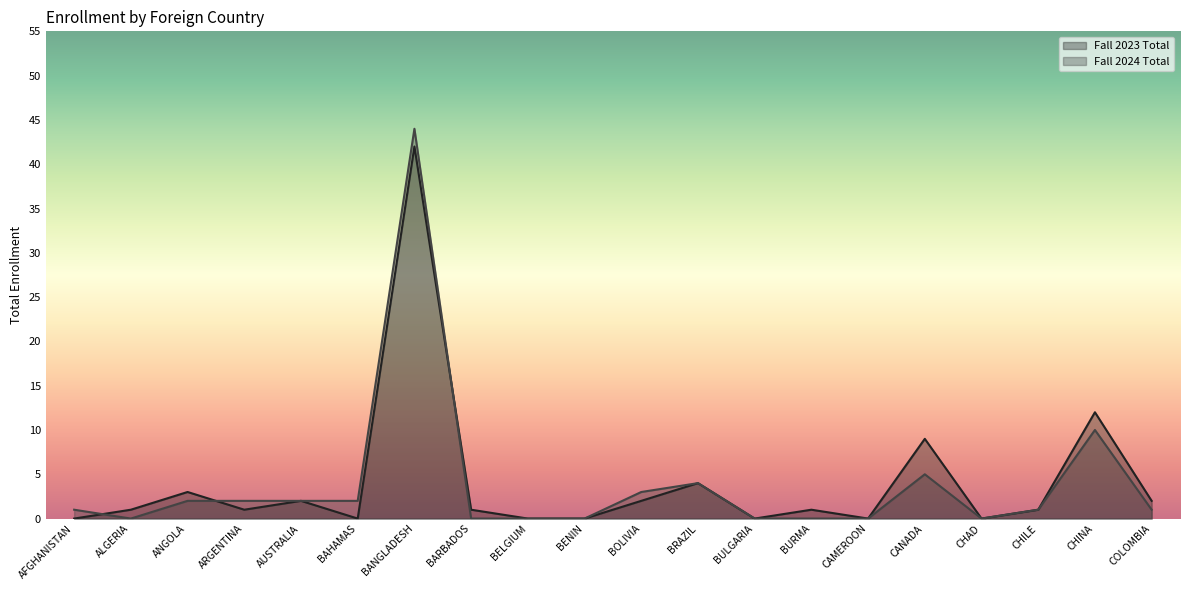

At which label does Fall 2023 Total first exceed 1?

ANGOLA